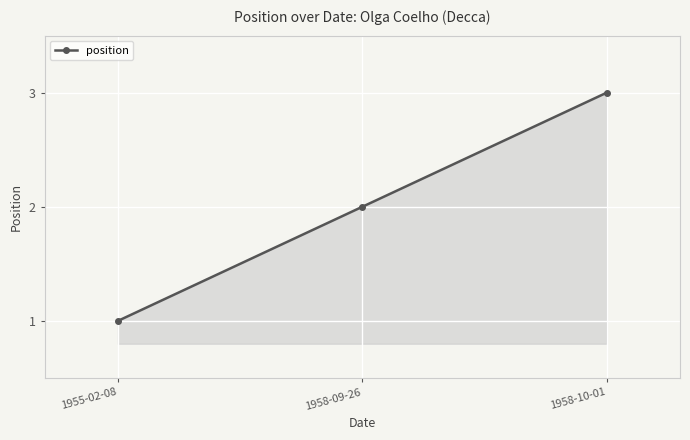

Rank the categories by value from highest to lowest.

1958-10-01, 1958-09-26, 1955-02-08